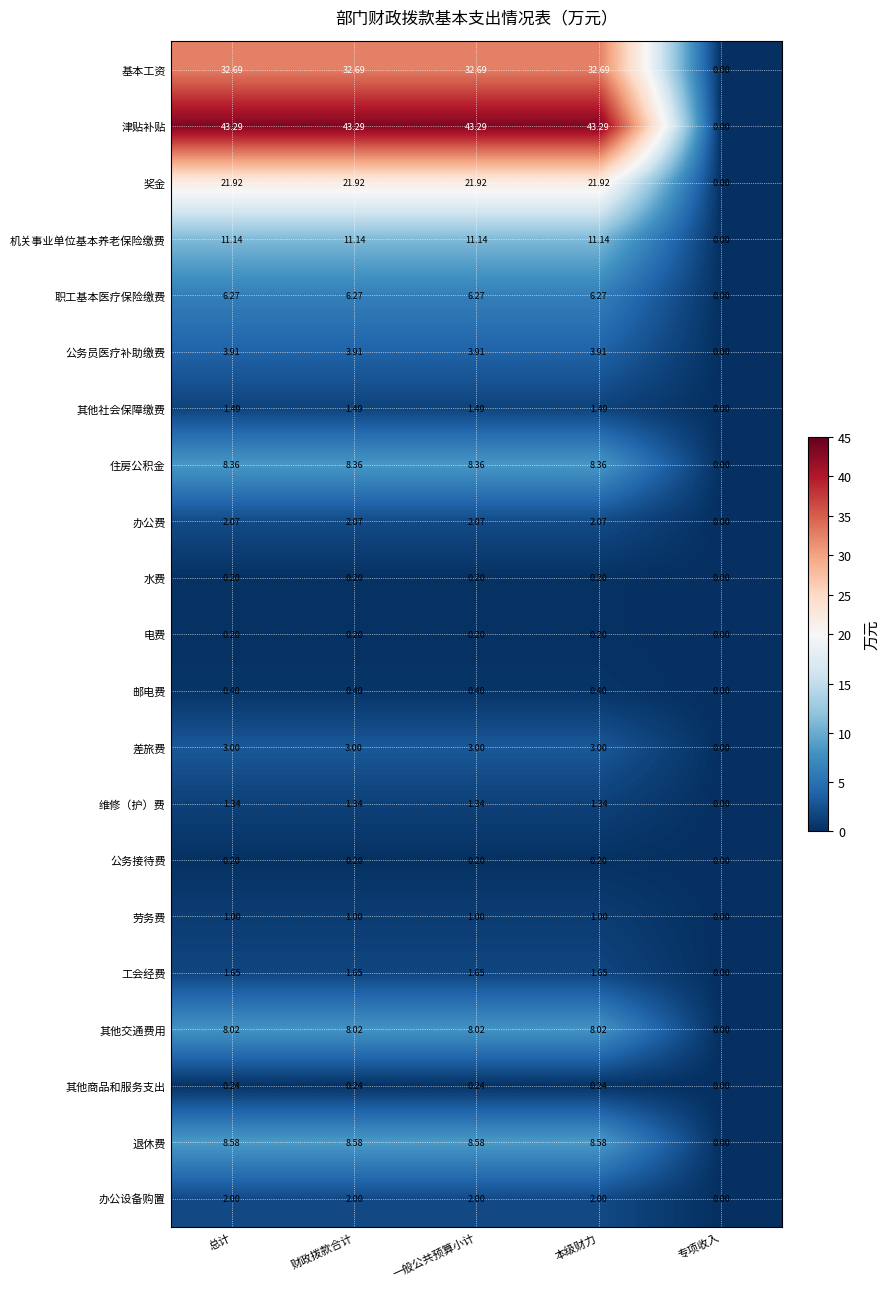

Which series has the widest spread of values?

津贴补贴